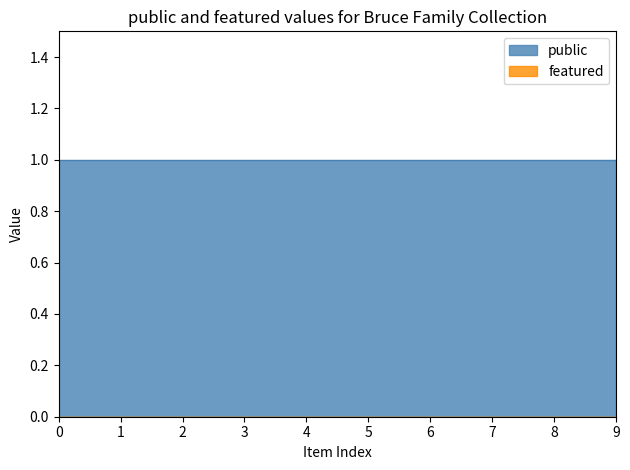

Is it true that public equals 1 at Harriet H. Bruce?

True